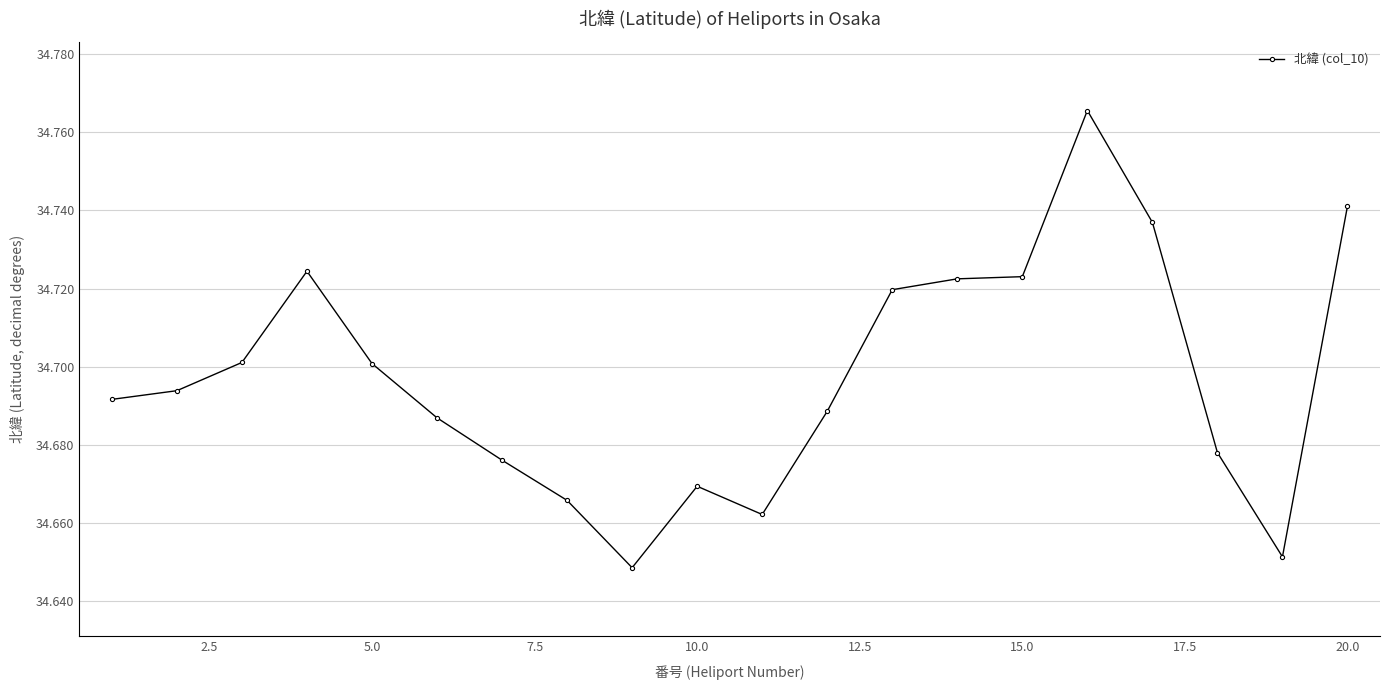

How many values are between 34 and 35?

20